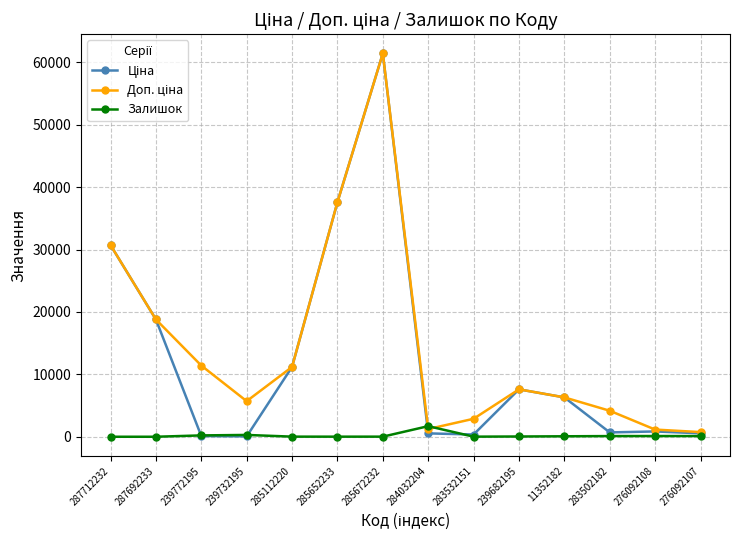

Is this an area chart (filled region under the line)?

No